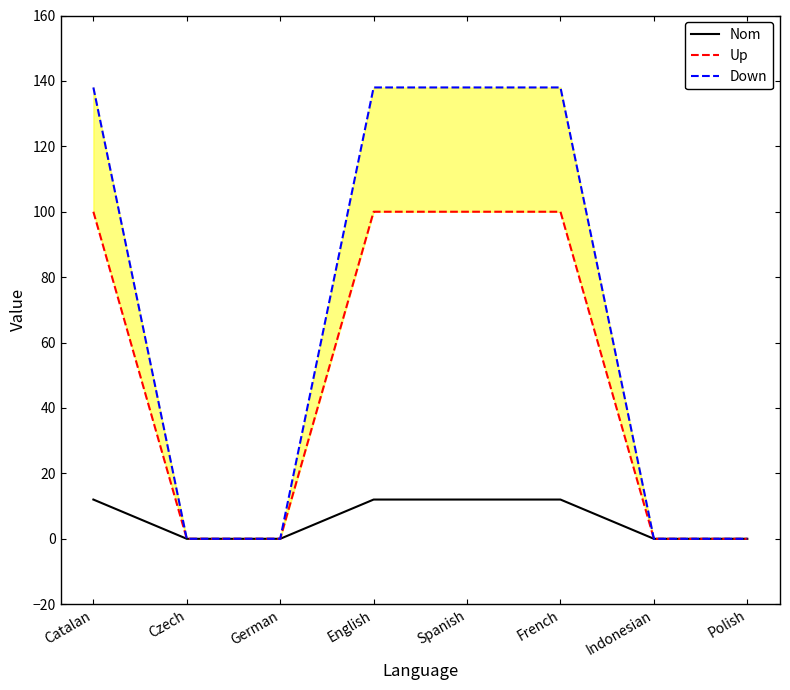

How many series are shown in this chart?

3